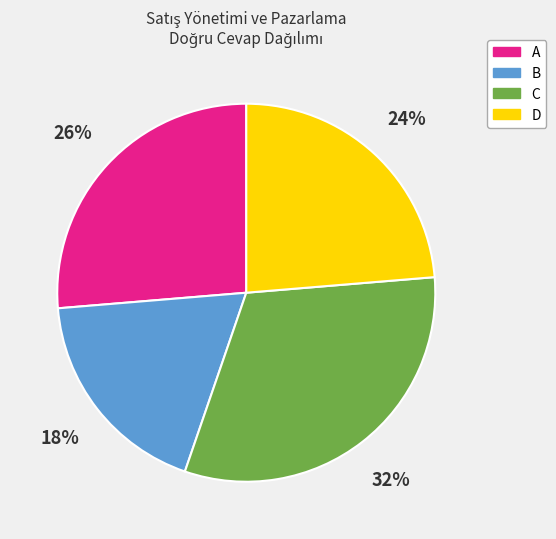

Which has a higher value, D or B?

D